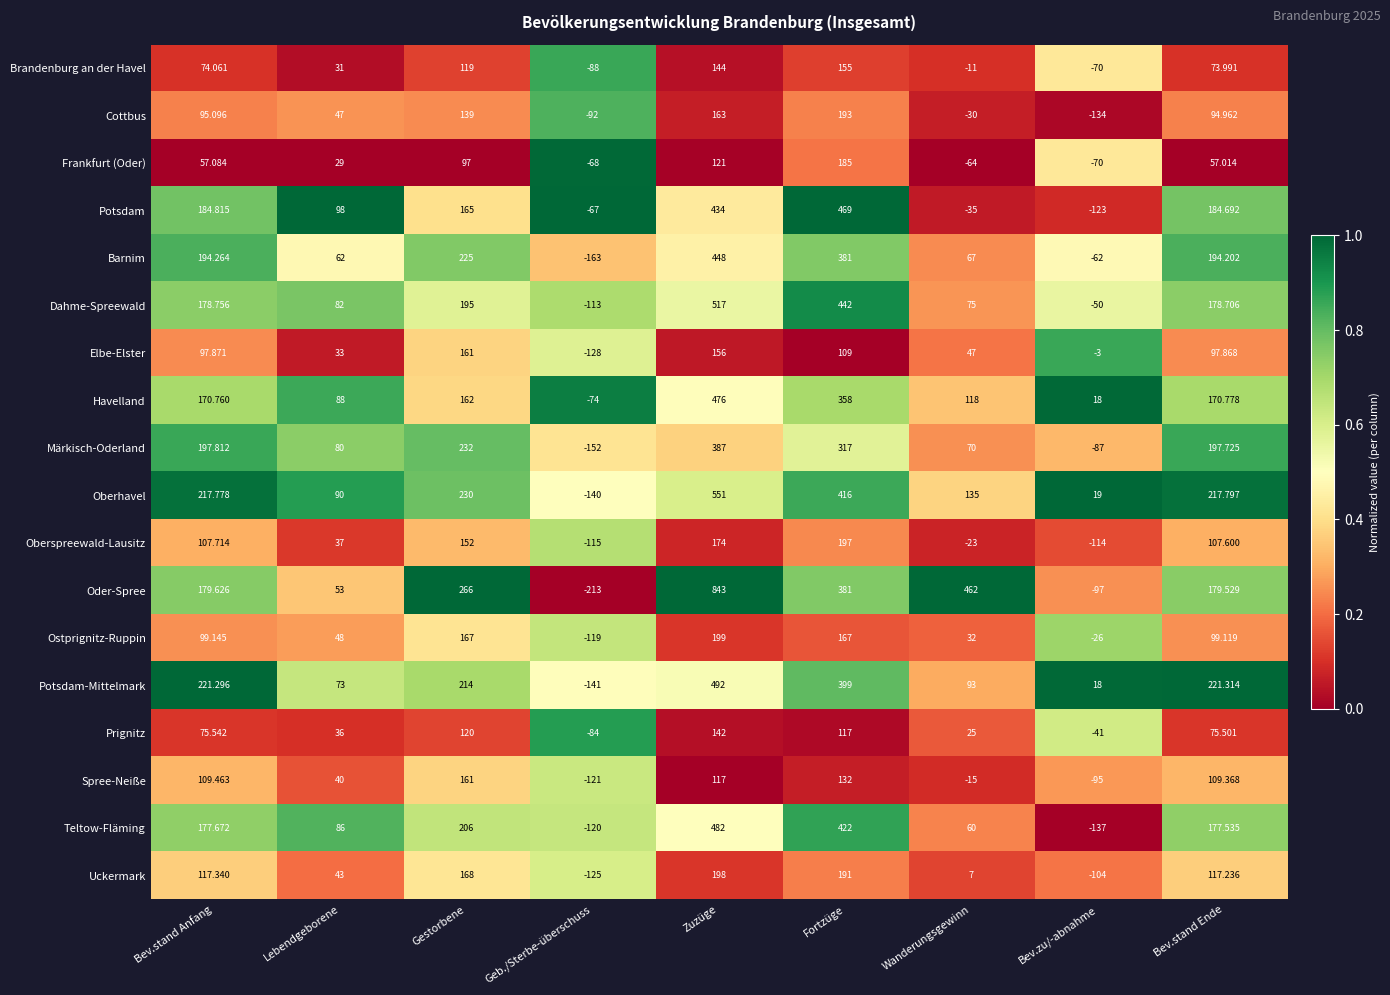

Which series has the largest total across all categories?

Oder-Spree